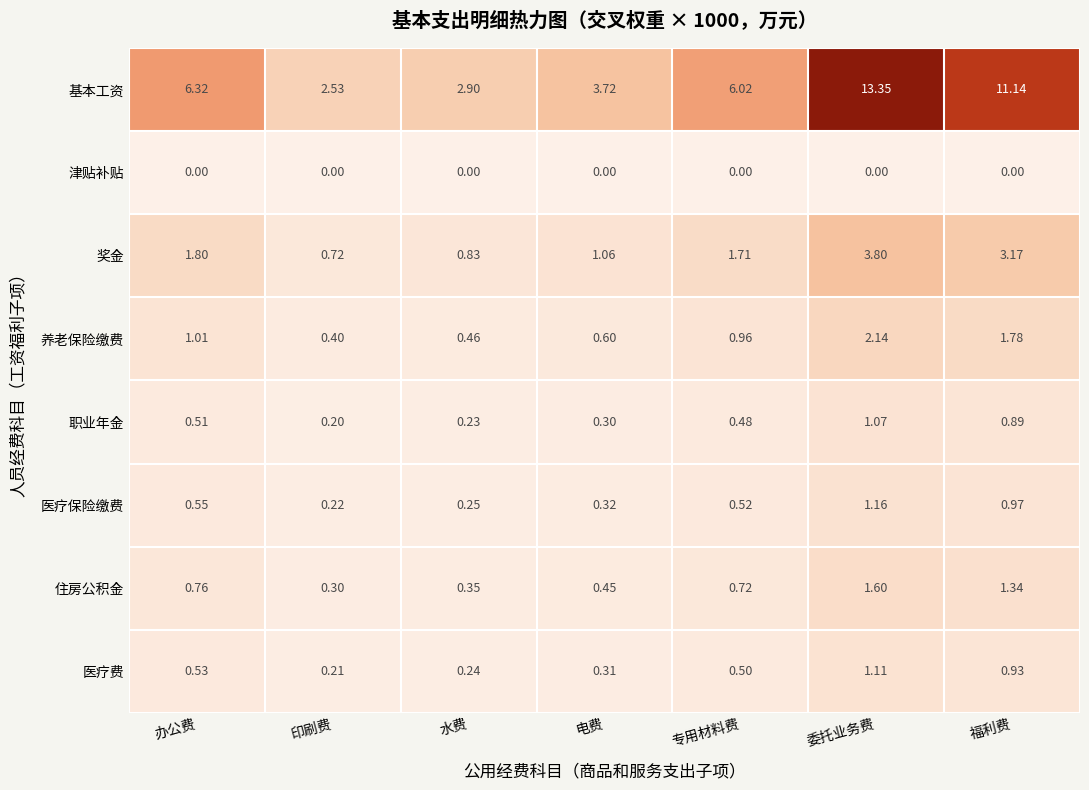

Which series changed the most between 印刷费 and 福利费?

基本工资